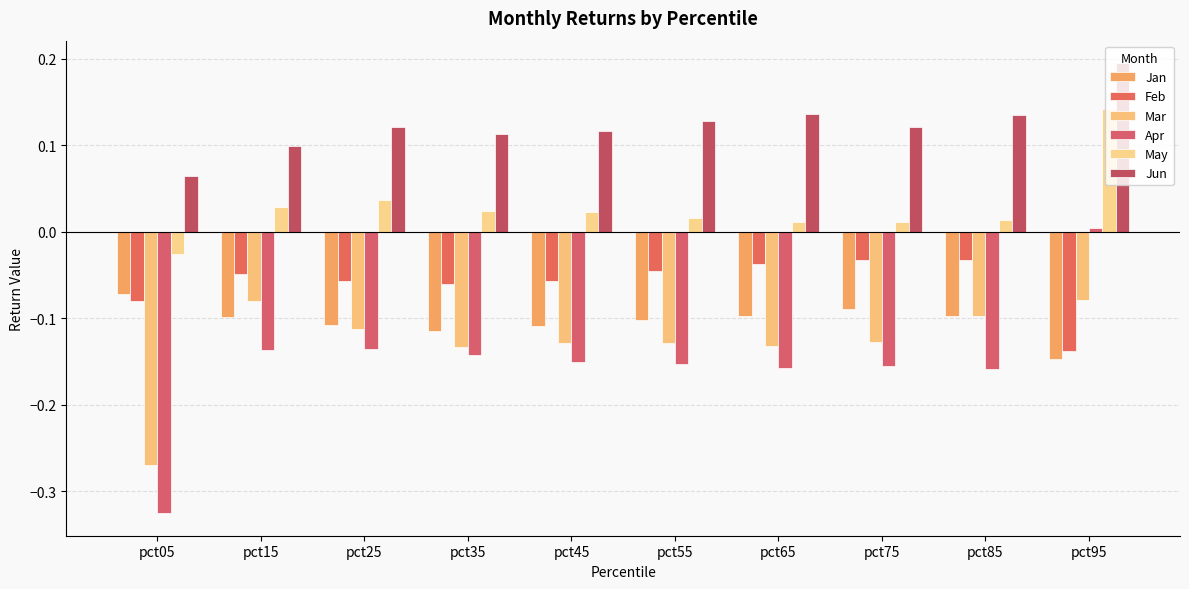

What is the difference between the second highest and second lowest values in the Mar series?

0.1